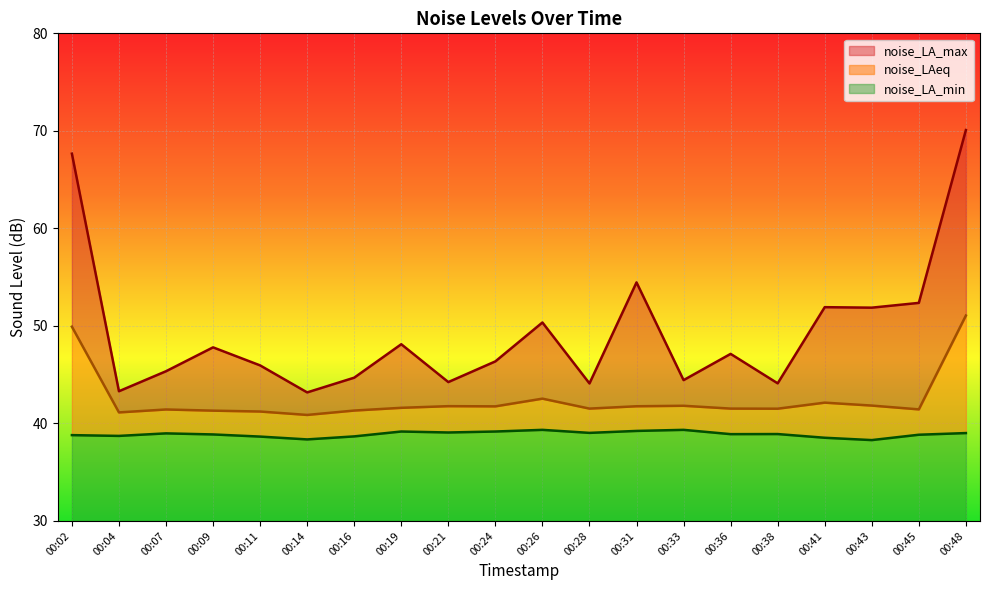

List the series in order of their peak value, highest first.

noise_LA_max, noise_LAeq, noise_LA_min